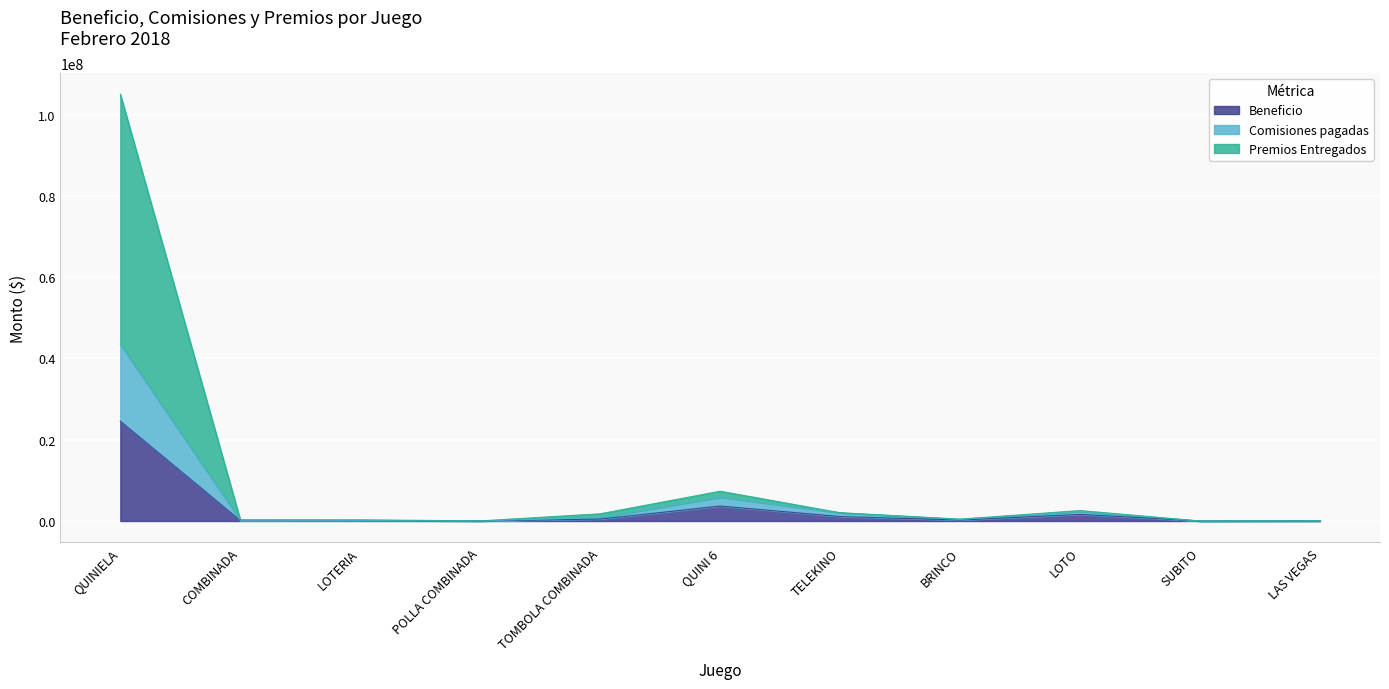

Reading right to left, extract all data points from this chart.

Beneficio: 12530.5	0.0	1639834.4	235166.7	1094386.8	3683448.2	481063.5	10850.5	80476.4	118841.5	24561728.2
Comisiones pagadas: 33414.7	0.0	2367028.9	405192.3	2020406.4	5847207.7	865914.3	16129.0	141912.2	174620.8	43470539.0
Premios Entregados: 81990.7	0.0	2572793.9	465409.6	2034300.4	7334351.8	1778459.3	29325.0	292297.9	309885.0	105048949.0